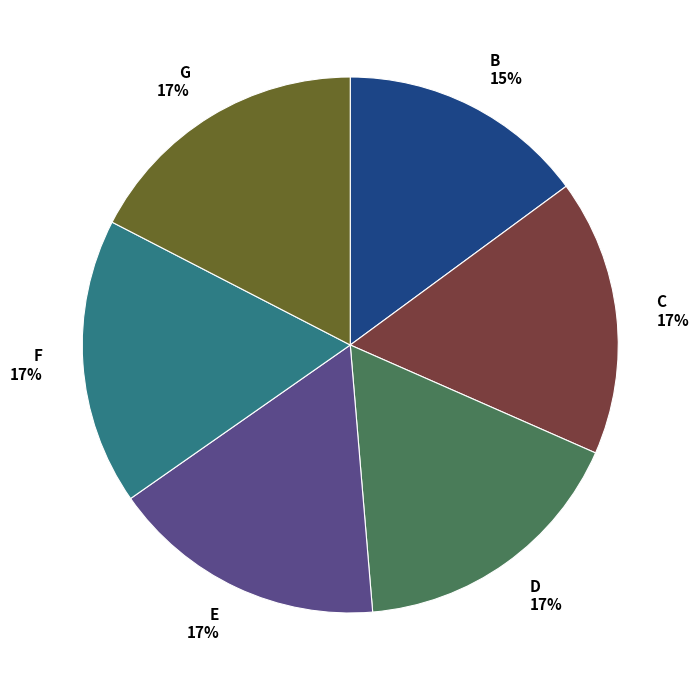

How many segments does this pie chart have?

6